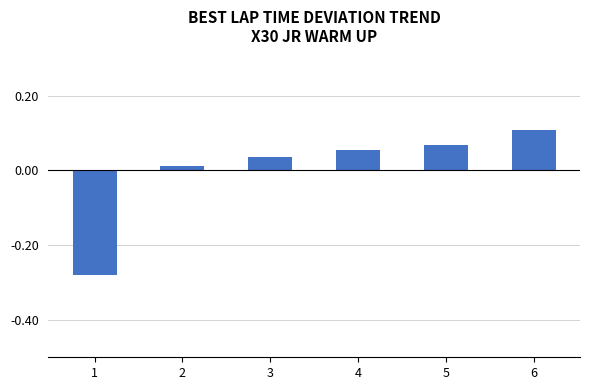

List the labels in order of value, largest first.

6, 5, 4, 3, 2, 1